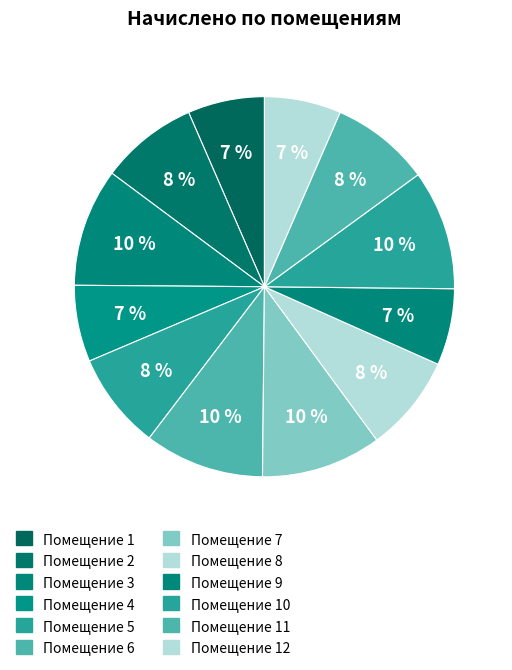

Count the number of slices in the pie.

12